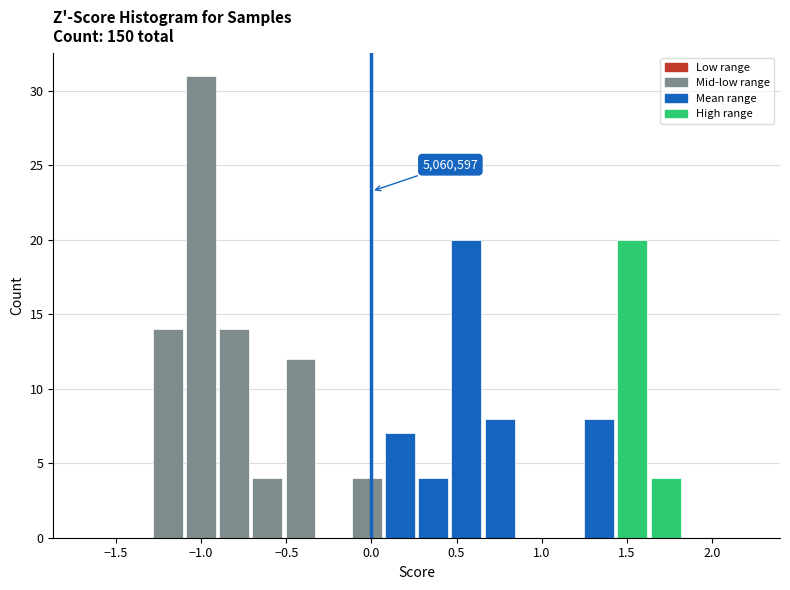

Around what value on the x-axis is the tallest bar? Give the approximate position of its centre, as read against the axis.

-1.00